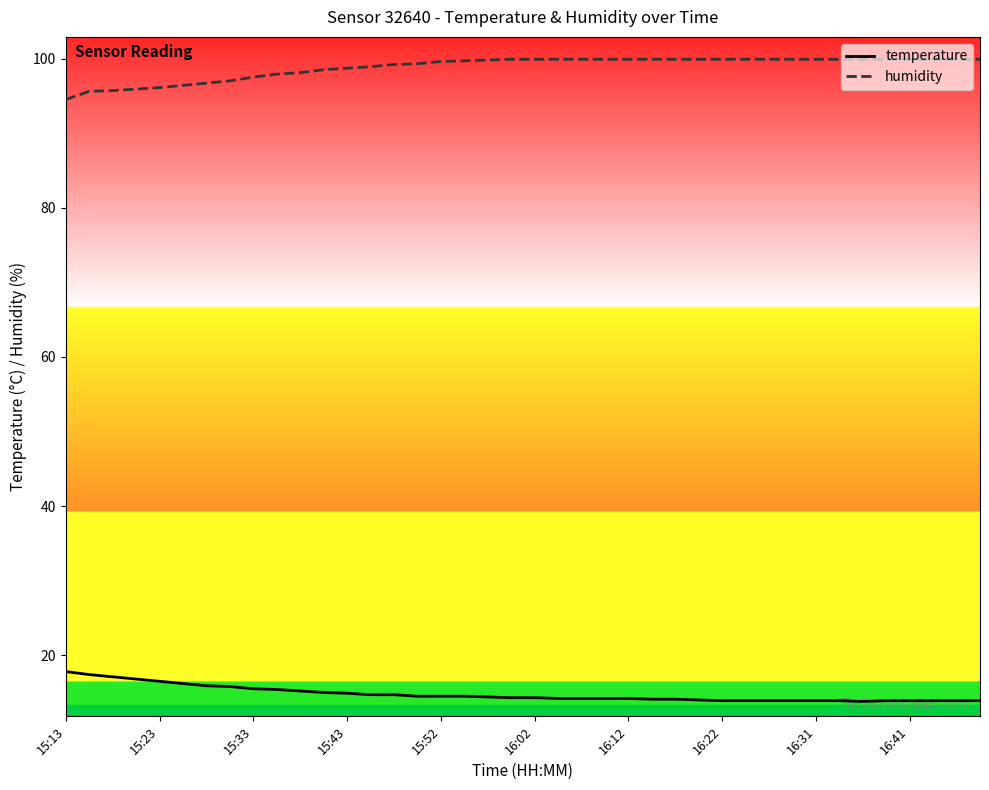

What is the minimum value for temperature?

13.8